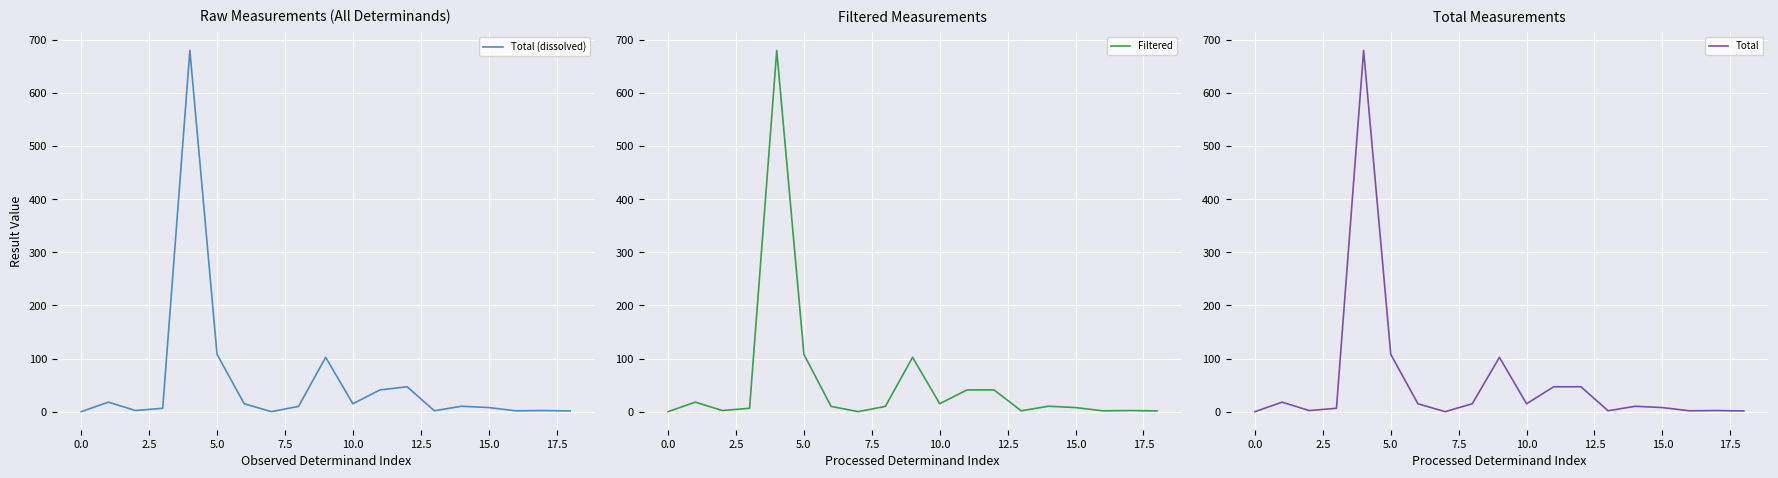

List the series in order of their overall mean, lowest first.

Filtered, Total (dissolved), Total